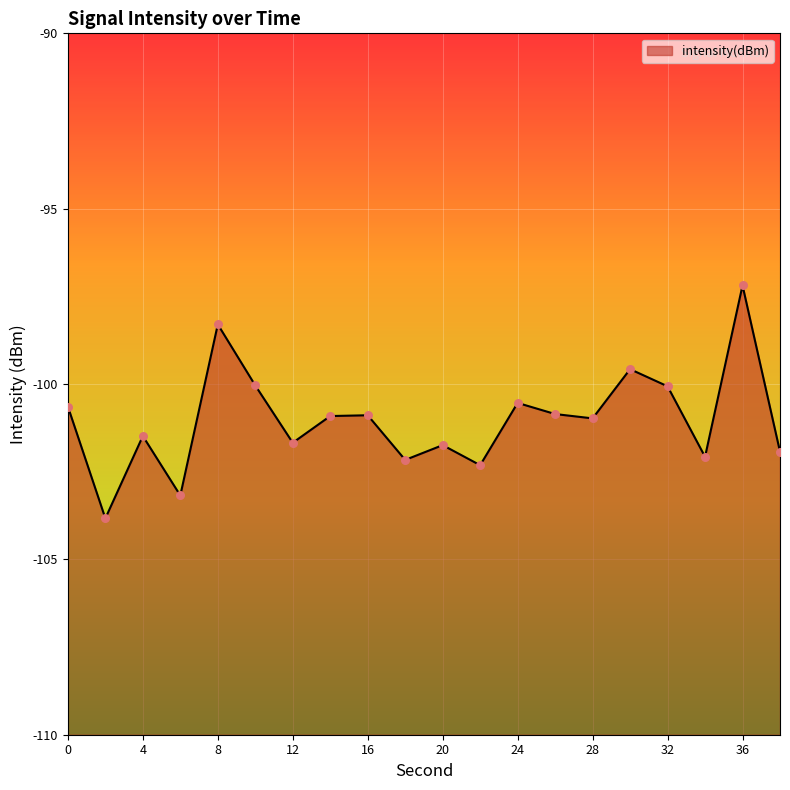

What is the change in value from 18 to 28?

+1.2